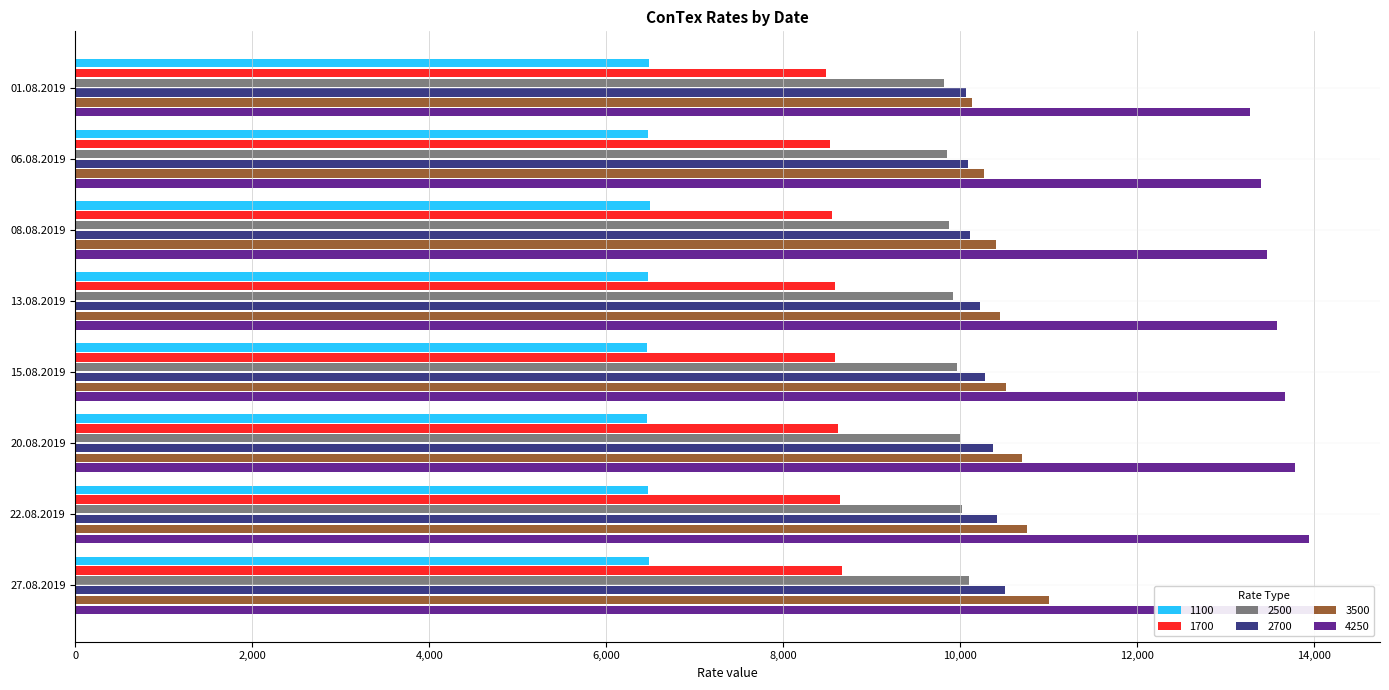

What is the difference between the 1700 values at 13.08.2019 and 22.08.2019?

54